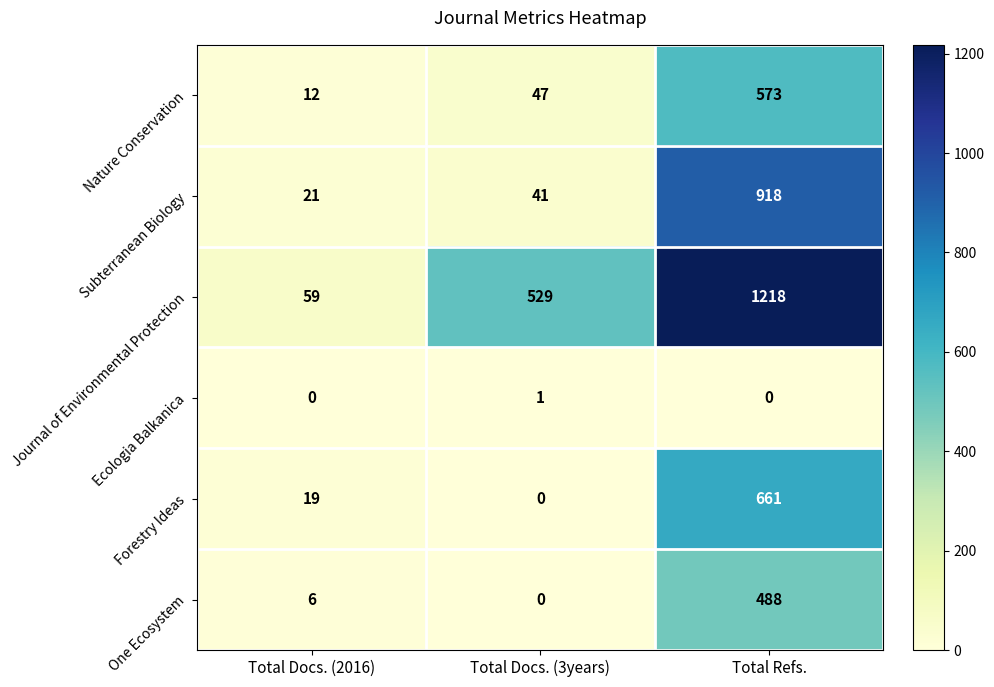

Which category has the highest value across all series?

Total Refs.